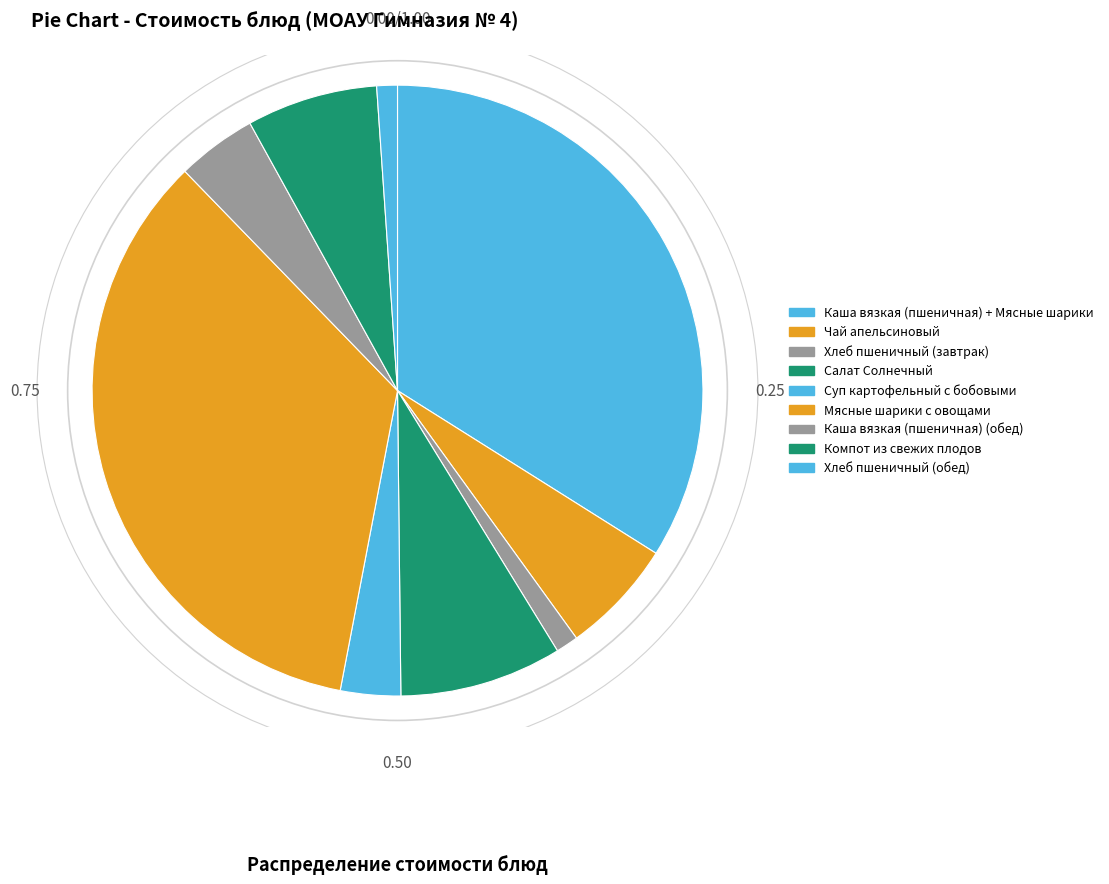

To the nearest percent, what is the combined percentage of Мясные шарики с овощами and Хлеб пшеничный (завтрак)?

36%